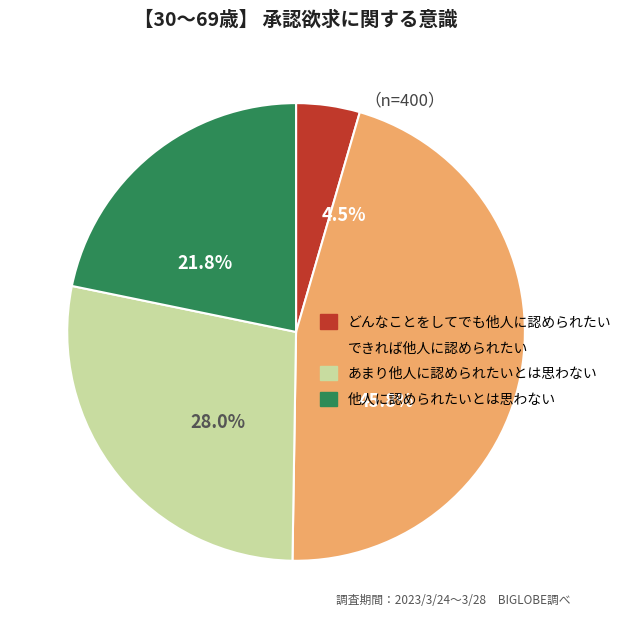

Does 9 represent more than half of the total?

No